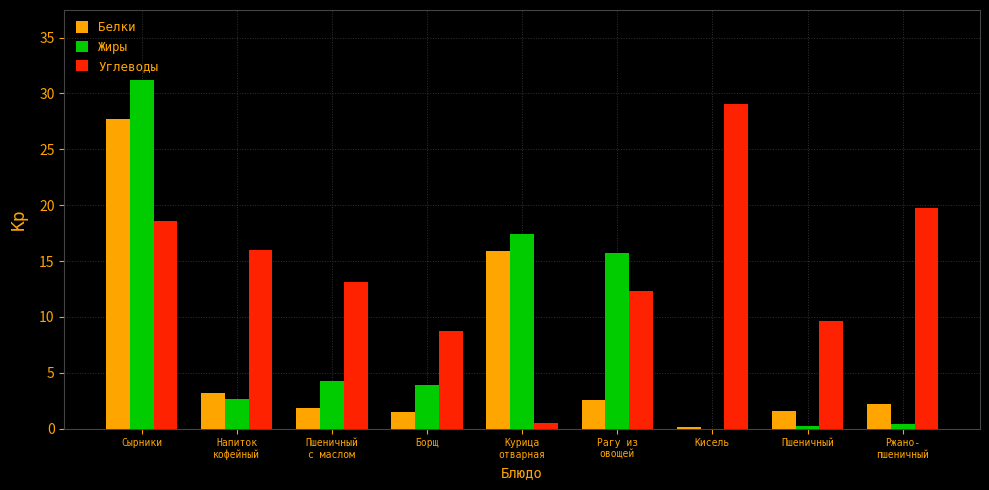

Between Борщ and Кисель, which series saw the biggest shift?

Углеводы